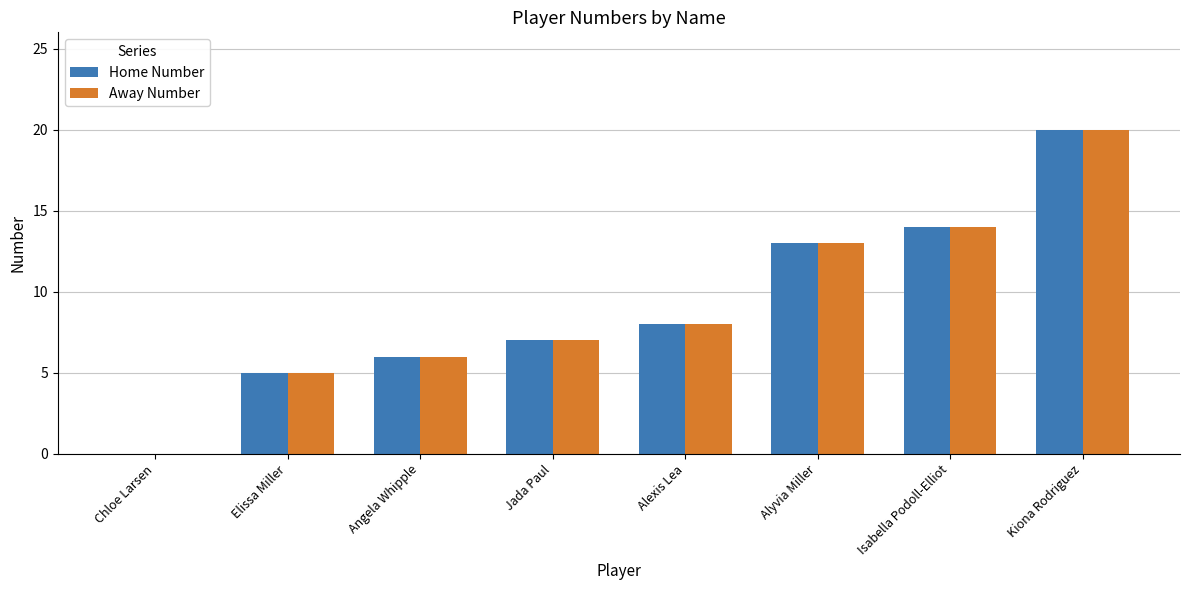

Is it true that Away Number equals 8 at Alexis Lea?

True